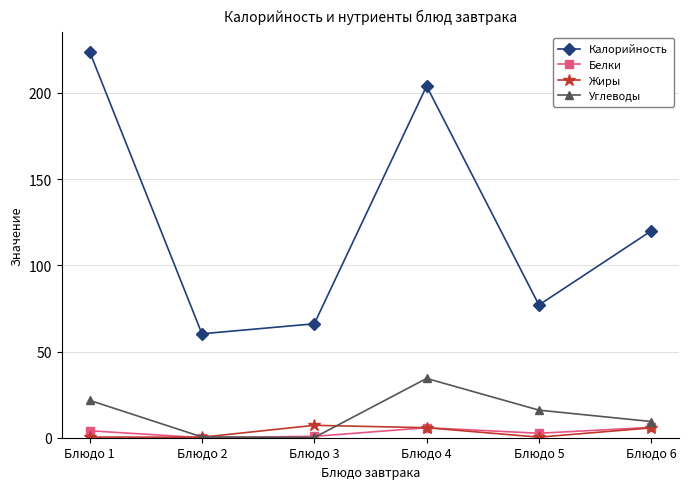

Which series has the largest total across all categories?

Калорийность